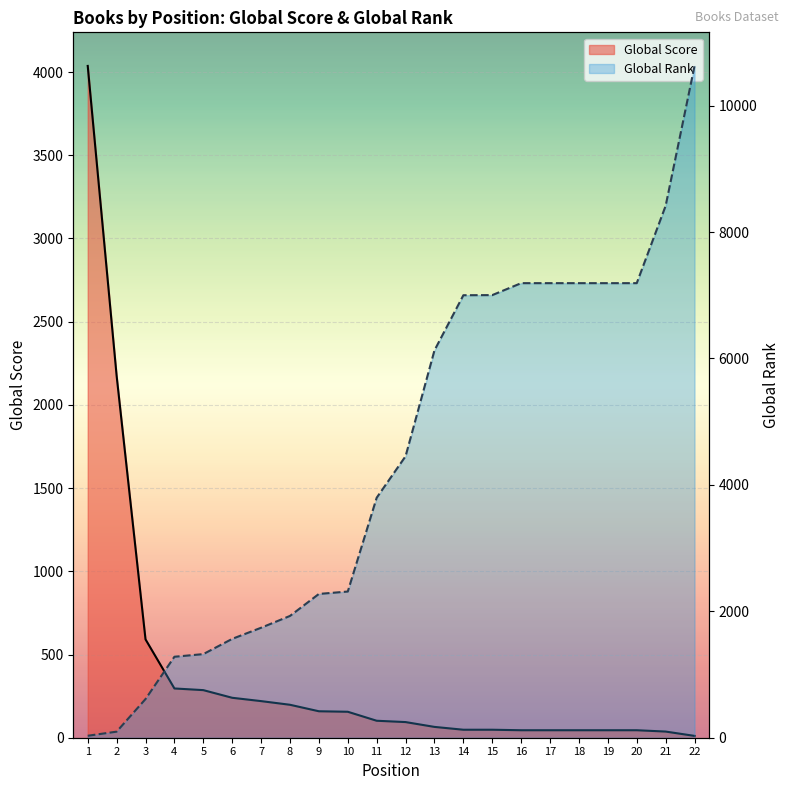

Rank the series at 7 from highest to lowest value.

Global Rank, Global Score